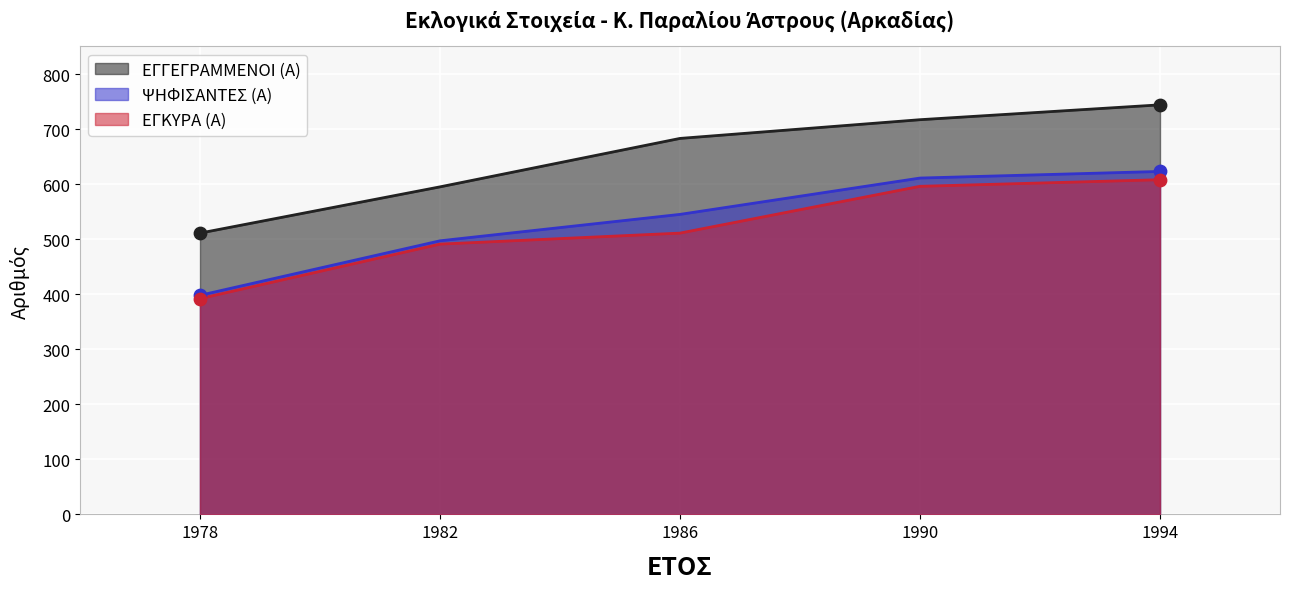

What are all the series names shown in the legend?

ΕΓΓΕΓΡΑΜΜΕΝΟΙ (Α), ΨΗΦΙΣΑΝΤΕΣ (Α), ΕΓΚΥΡΑ (Α)